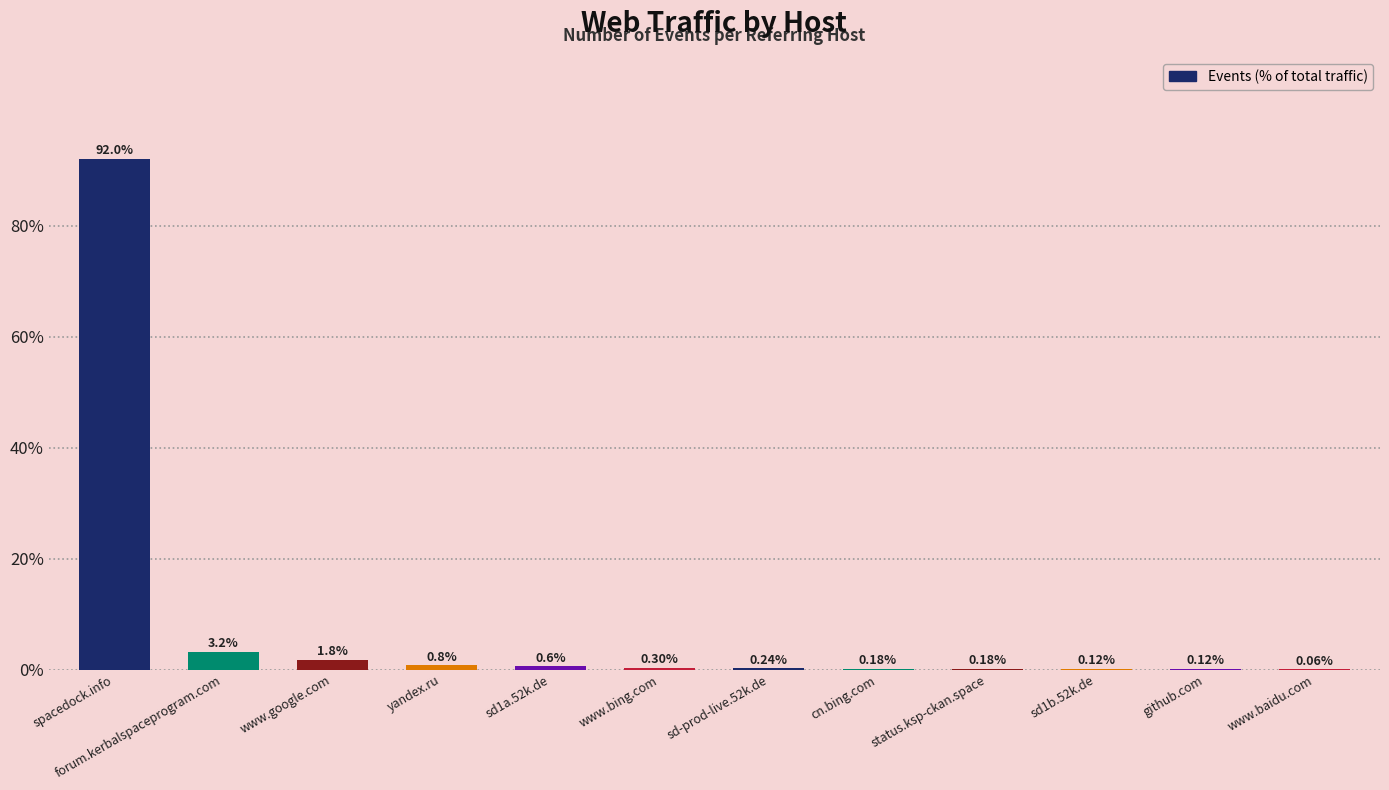

How many categories are shown in the chart?

12